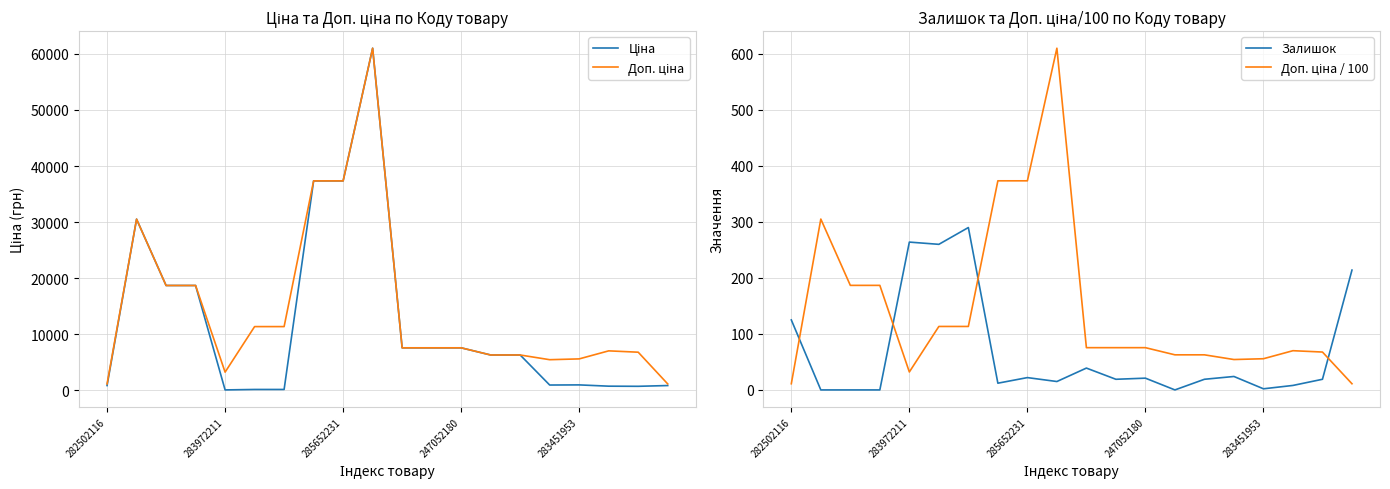

True or false: Ціна has more than 1 points higher than both neighbors.

True